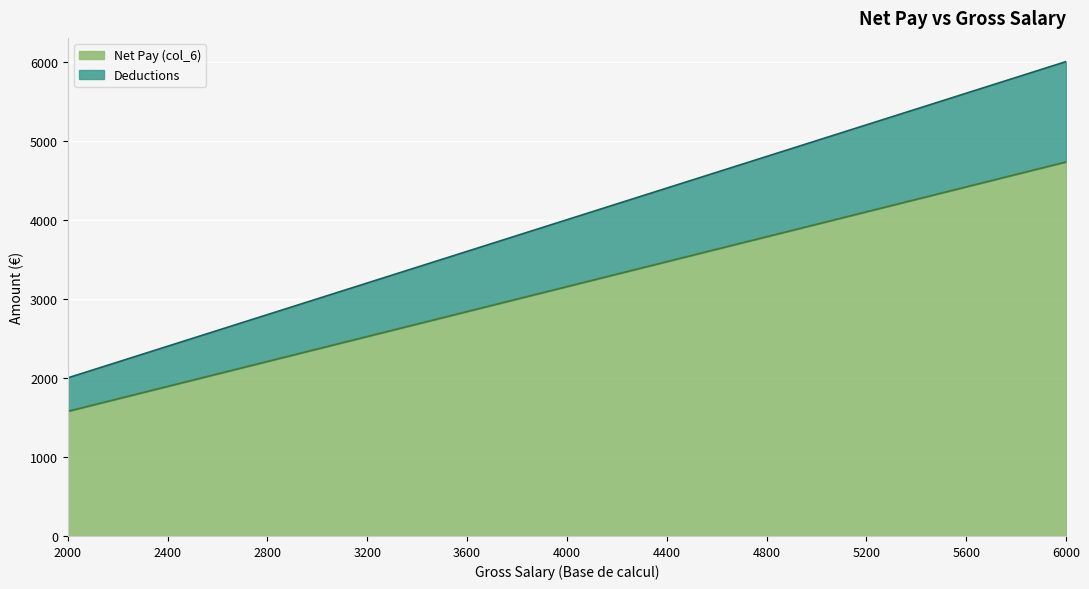

What is the lowest value of the Net Pay (col_6) series?

1577.1